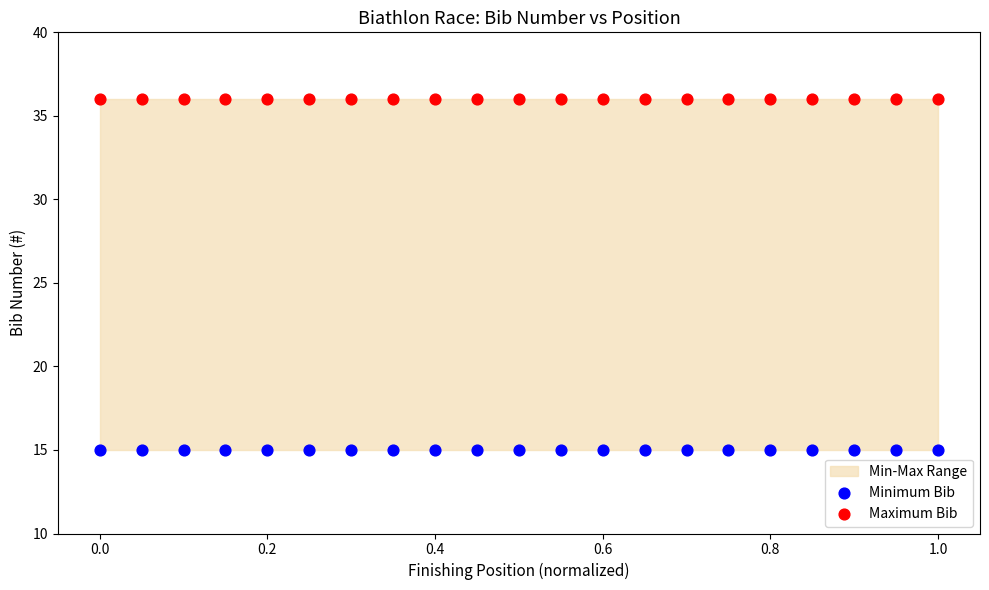

Which series contains the lowest Y value?

Minimum Bib